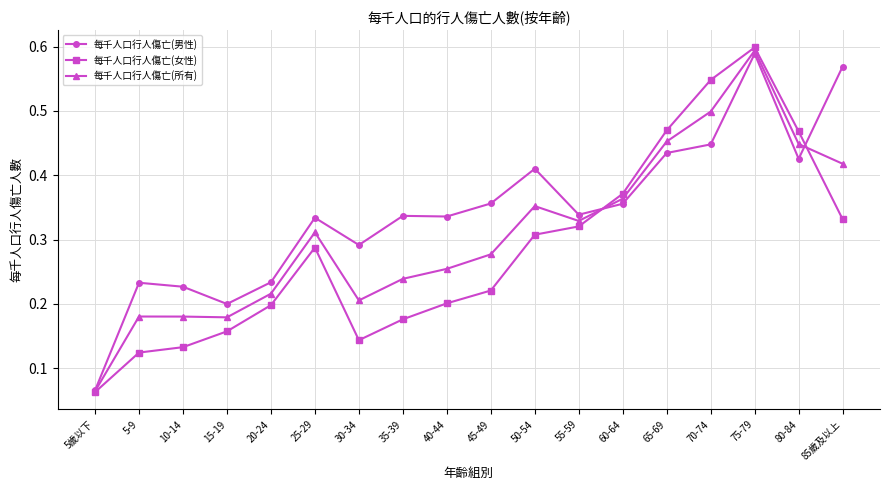

What are all the series names shown in the legend?

每千人口行人傷亡(男性), 每千人口行人傷亡(女性), 每千人口行人傷亡(所有)